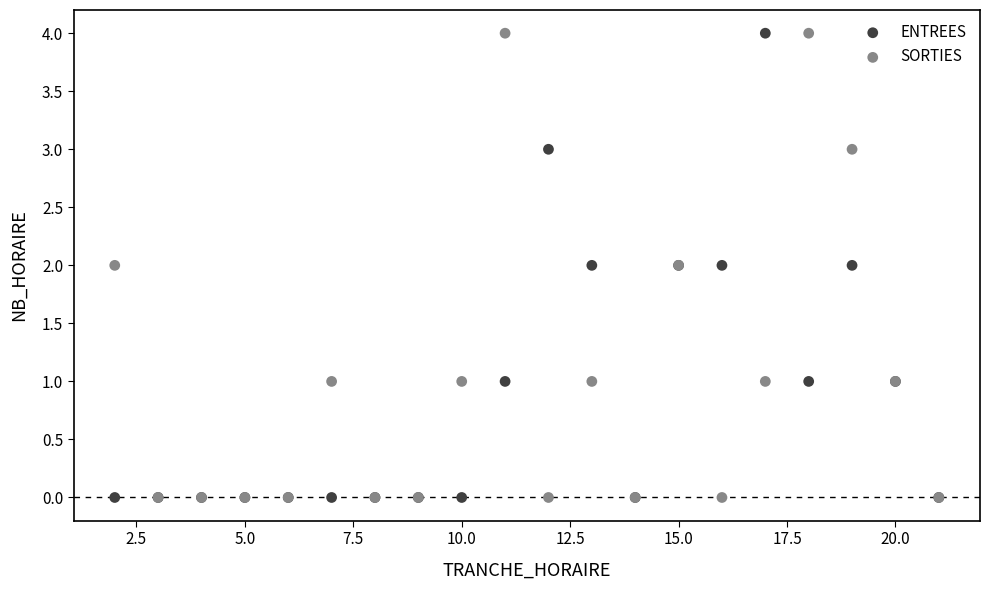

What are all the series names shown in the legend?

ENTREES, SORTIES